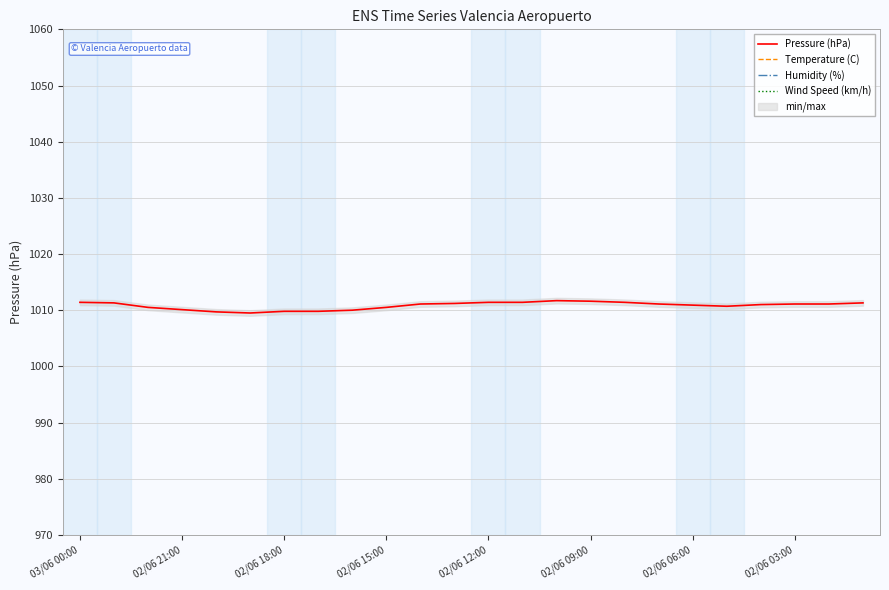

True or false: Pressure (hPa) and Wind Speed (km/h) cross at least once.

False